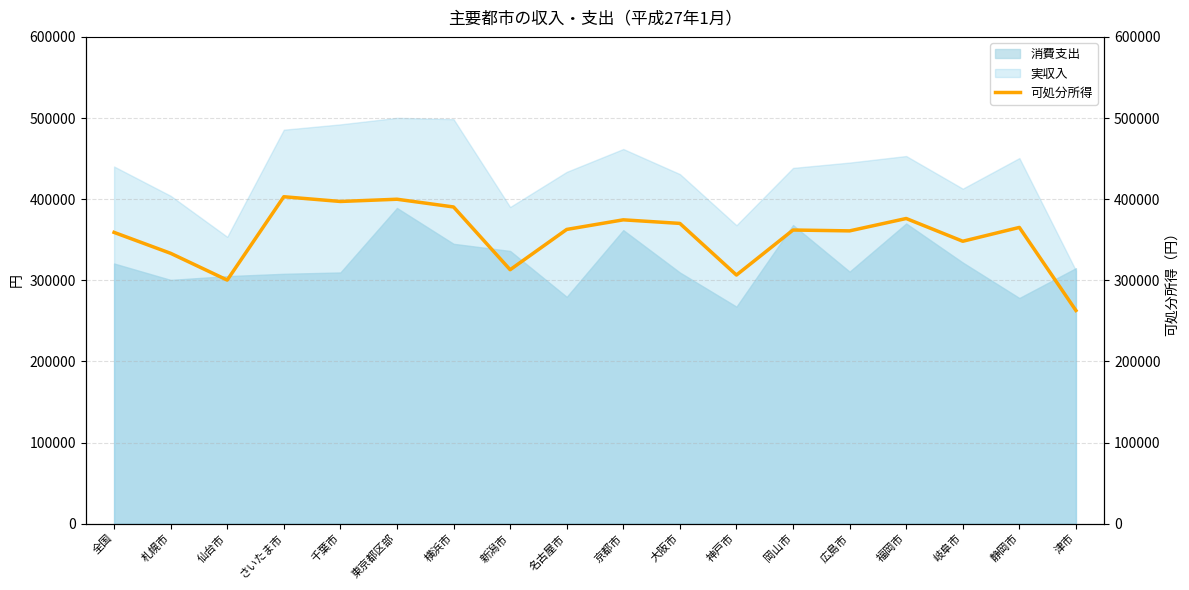

Count the number of values greater than 362667.

8